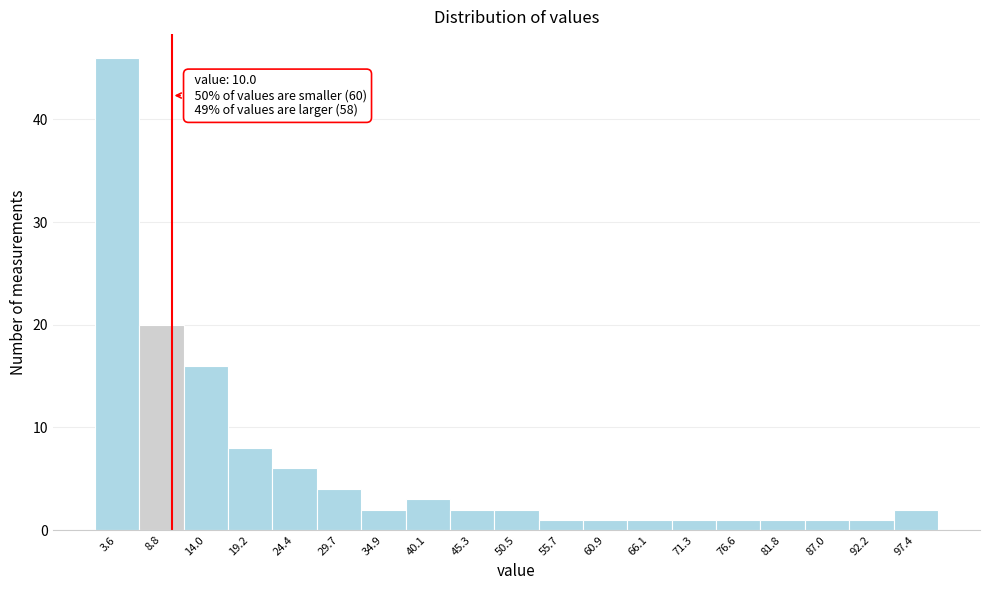

Over which range of the x-axis is the bar tallest?

1 to 6